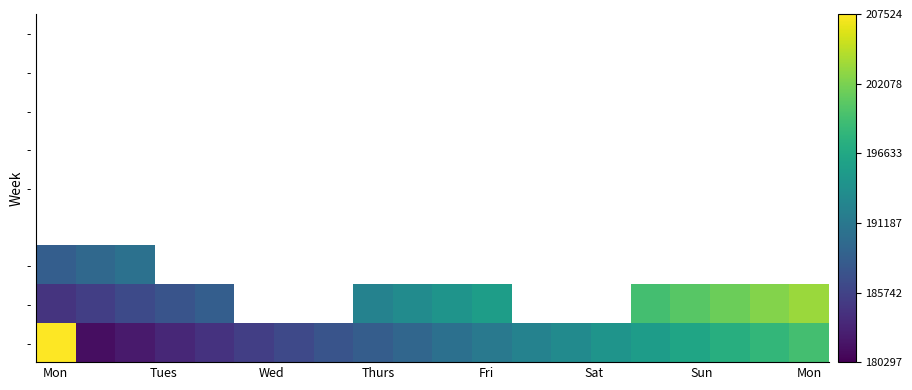

Count the number of categories in the chart.

20